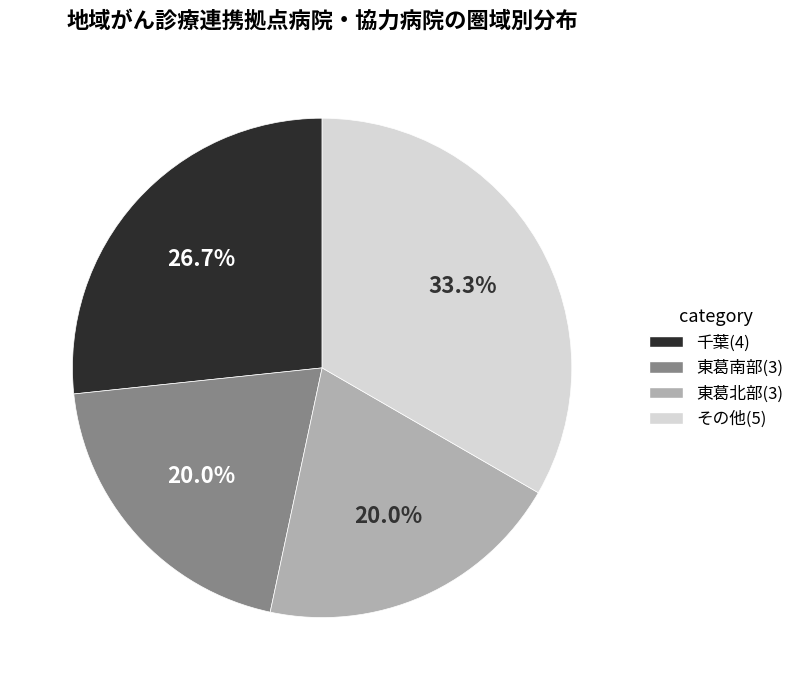

Count the number of slices in the pie.

4